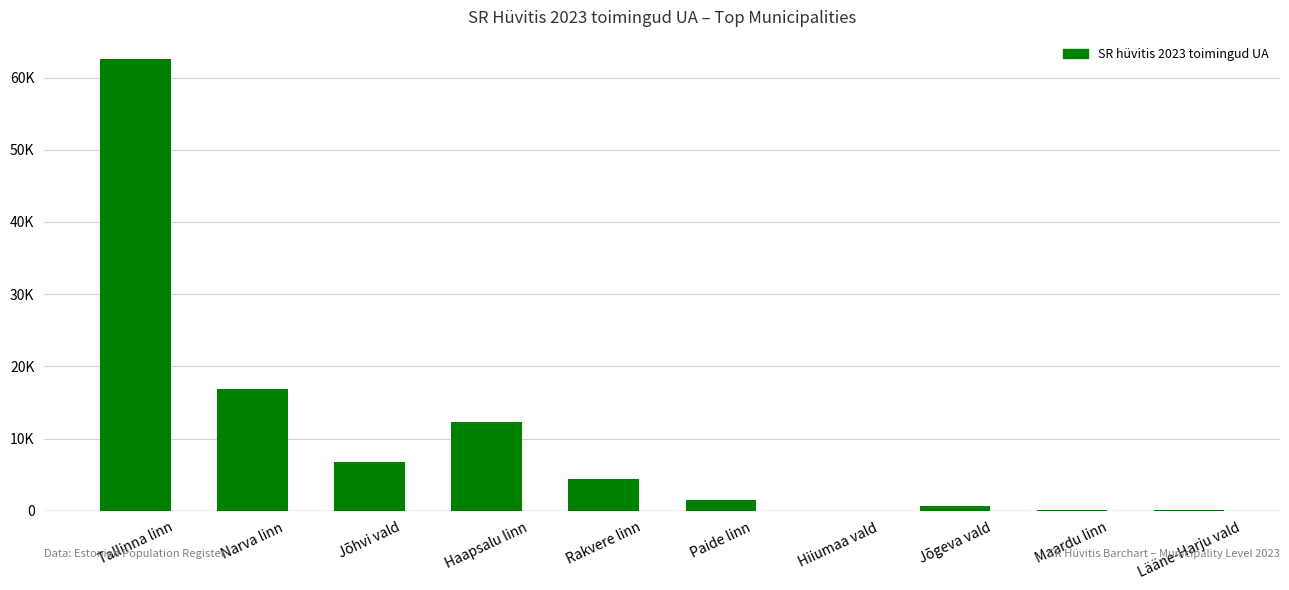

Which has a higher value, Tallinna linn or Jõhvi vald?

Tallinna linn